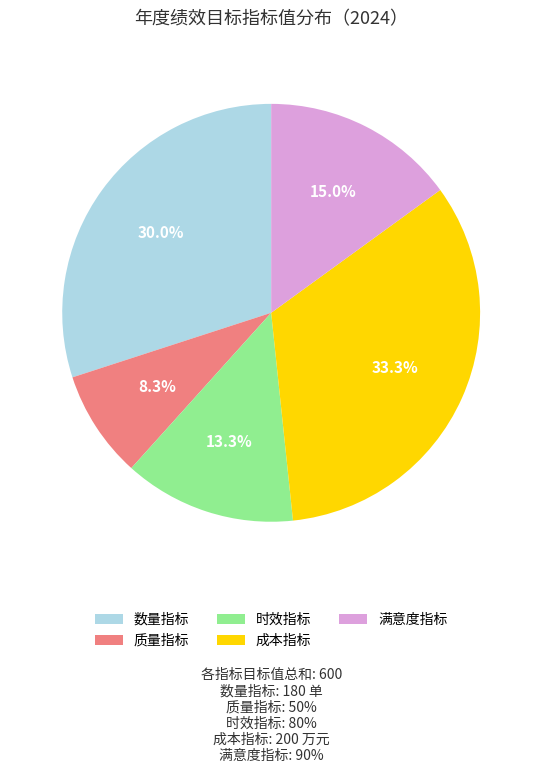

The 成本指标 slice represents 33% of the pie. True or false?

True